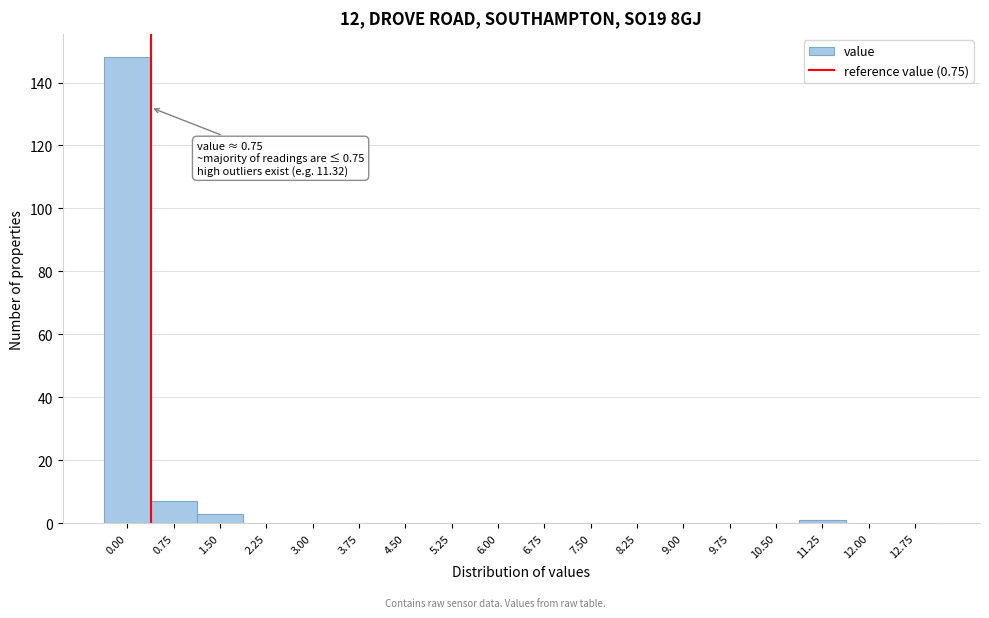

Reading right to left, extract all data points from this chart.

12.75=0	12.00=0	11.25=1	10.50=0	9.75=0	9.00=0	8.25=0	7.50=0	6.75=0	6.00=0	5.25=0	4.50=0	3.75=0	3.00=0	2.25=0	1.50=3	0.75=7	0.00=148